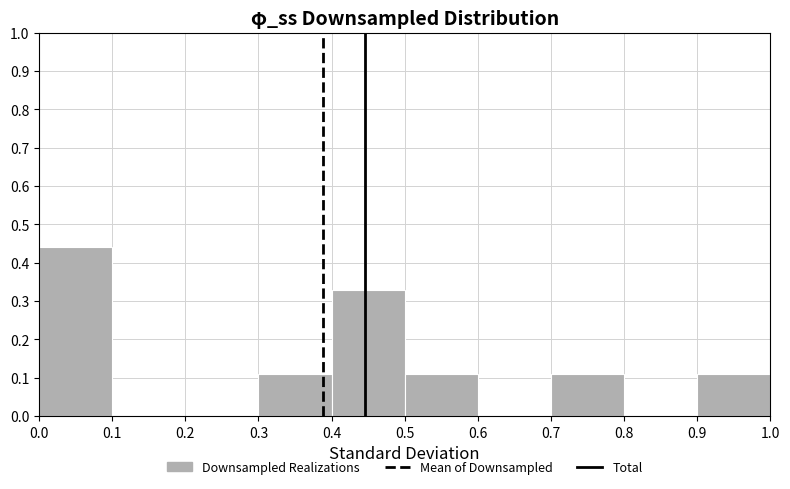

What is the height of the bar covering 0.7 to 0.8 on the x-axis? The values are not printed on the chart, so give them approximately, as read against the axis.

0.11